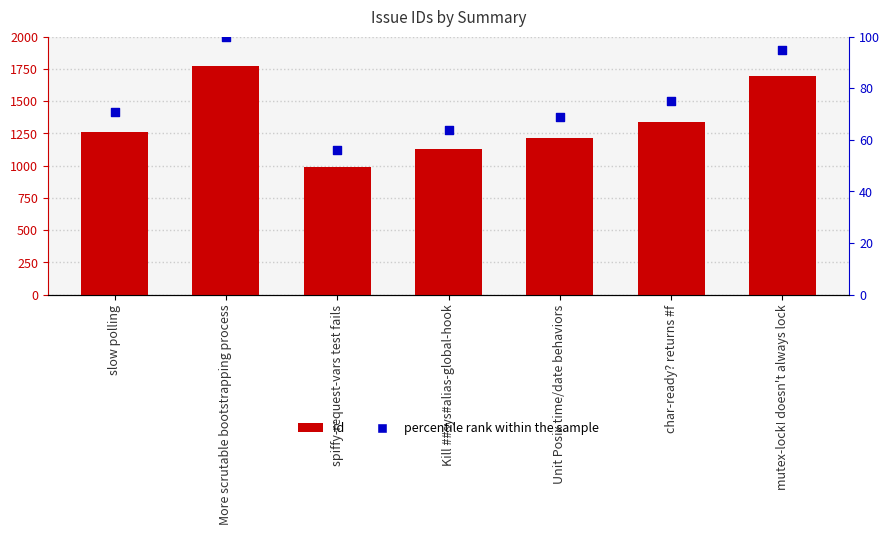

Is the value of id at char-ready? returns #f greater than the value of percentile rank within the sample at Unit Posix time/date behaviors?

Yes